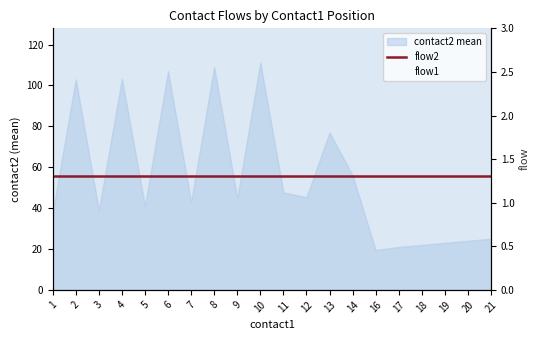

What is the lowest value of the flow1 series?

1.0